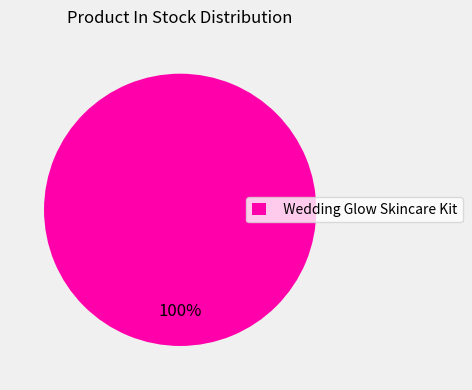

Rank the categories by value from highest to lowest.

Wedding Glow Skincare Kit